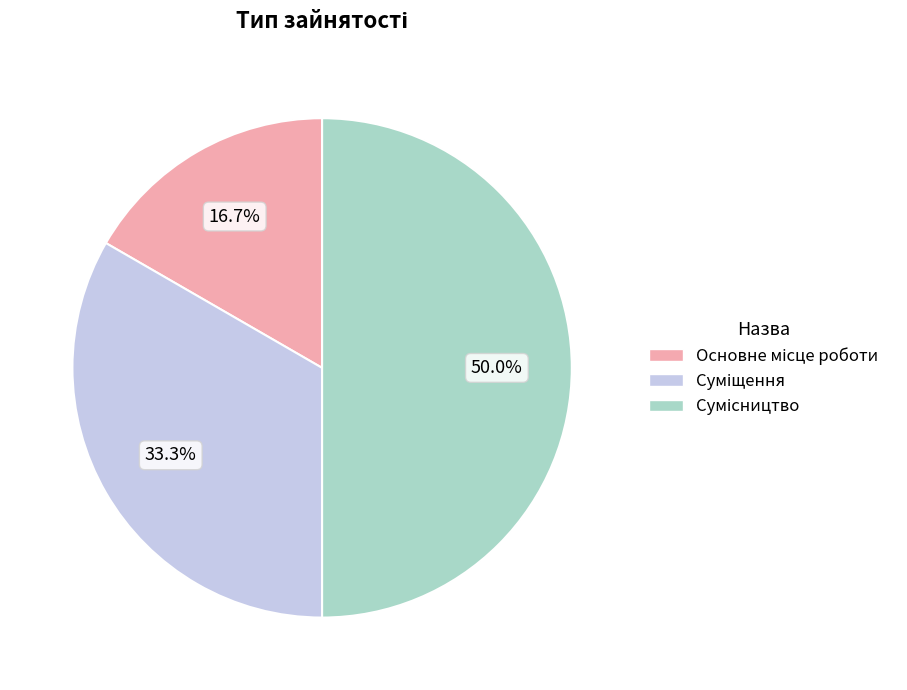

To the nearest percent, what is the combined percentage of Сумісництво and Основне місце роботи?

67%